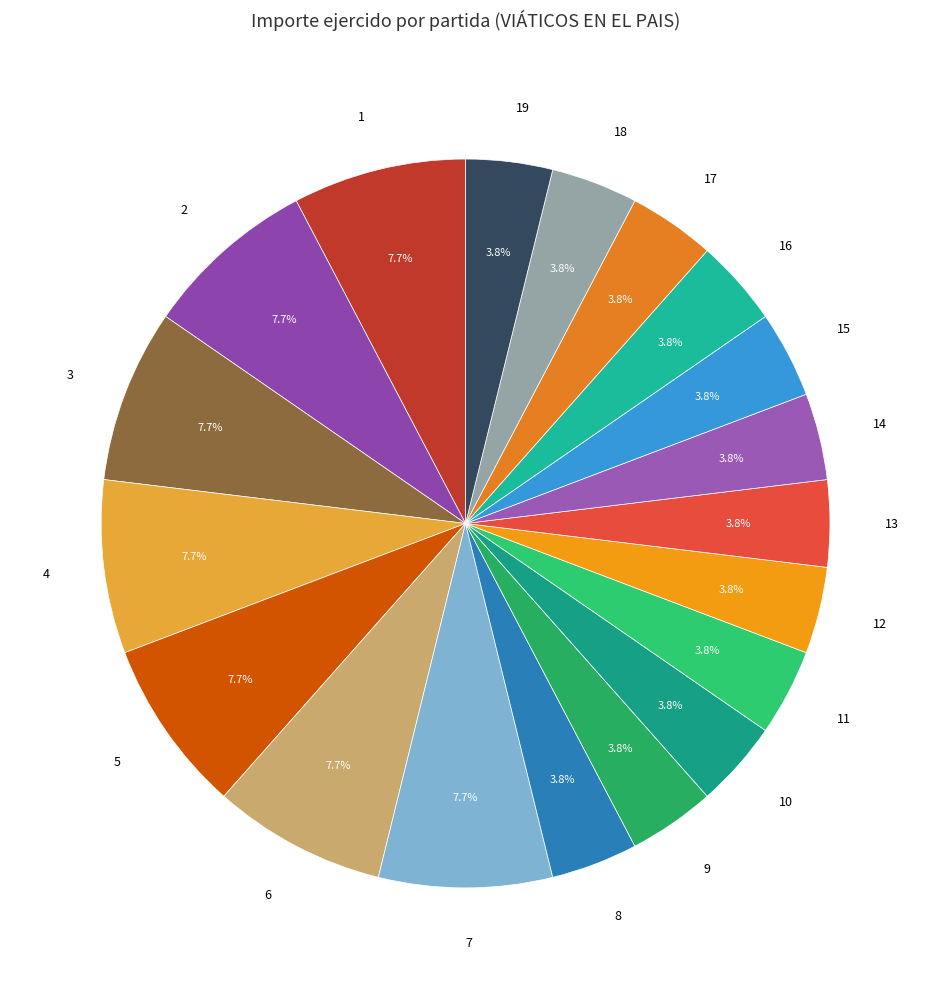

Is there any slice that represents more than half of the pie?

No